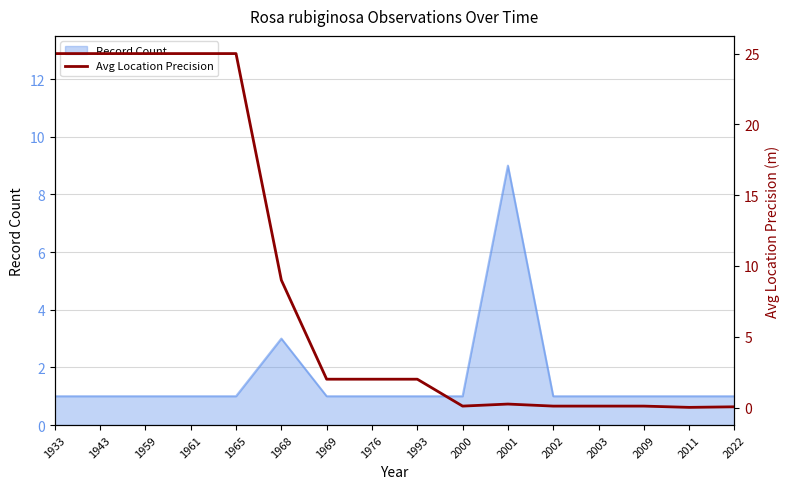

The Record Count series shows 1 at 2002. True or false?

True